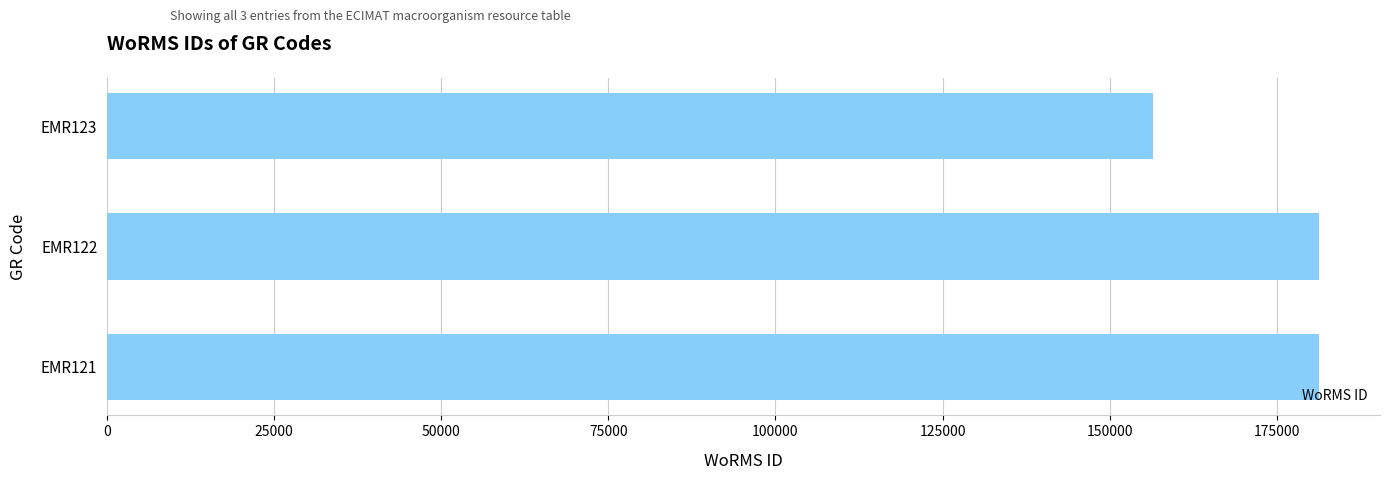

What is the difference between the second highest and minimum values?

24868